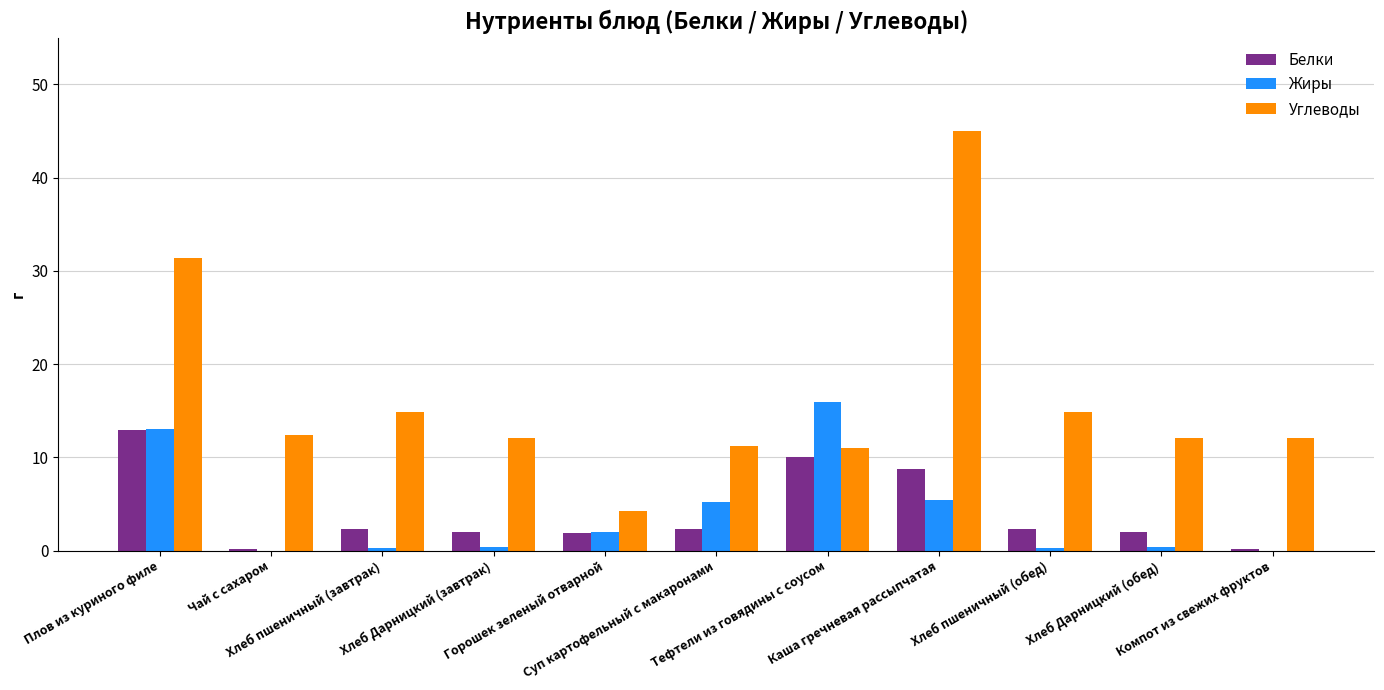

Which series has the widest spread of values?

Углеводы